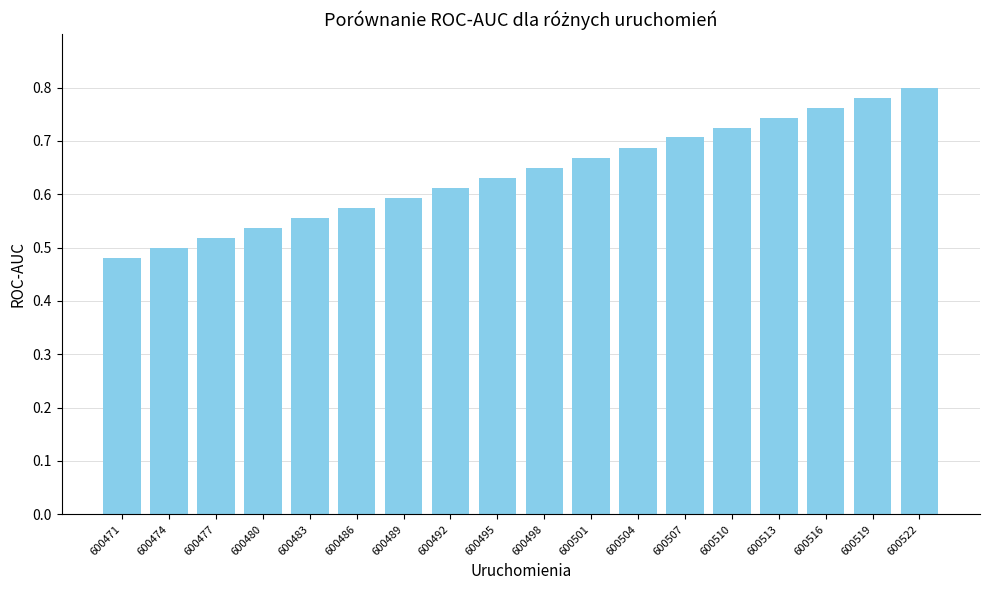

The value at 600519 is 0.8. True or false?

True